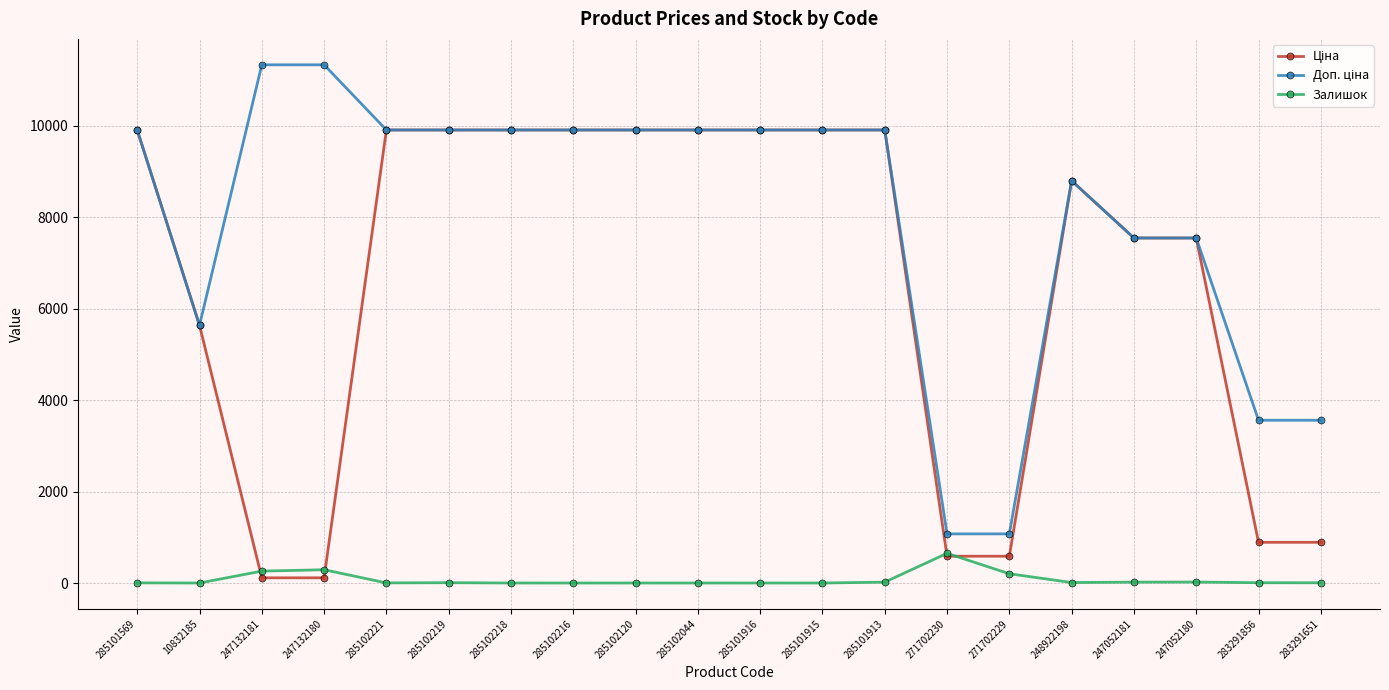

What is the total value across all series at 271702230?

2309.4